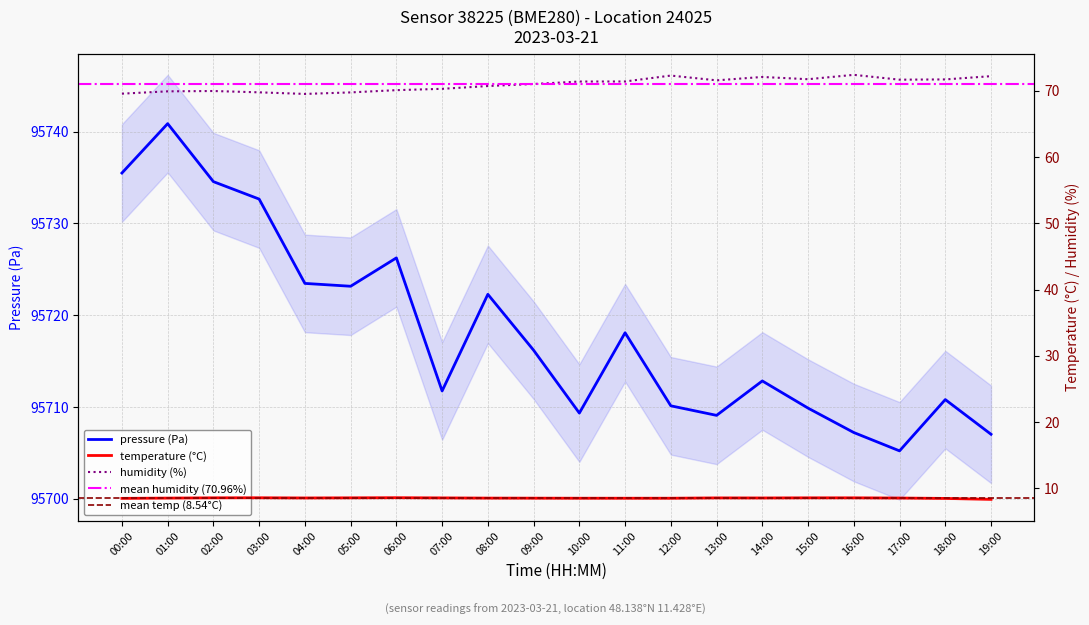

Is the value of pressure at 11:00 greater than the value of humidity at 12:00?

Yes